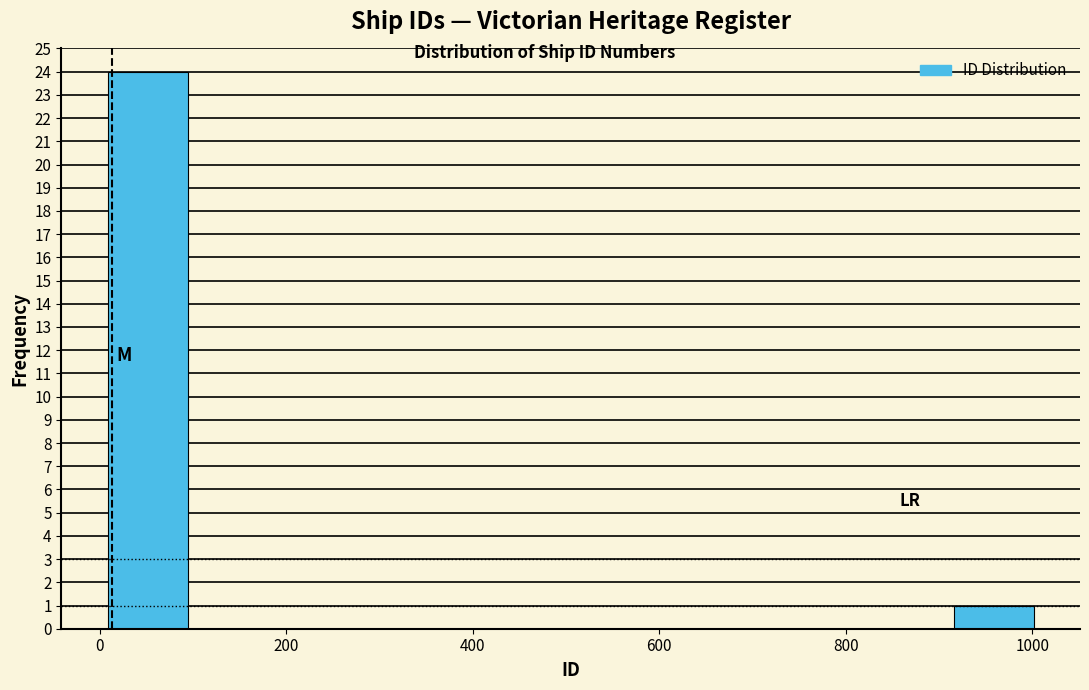

Reading left to right, transcribe this chart: for each bar, give the range it covers on the x-axis and its height. Neither the bar edges nor the heights are printed on the chart, so give them approximately, as read against the axes.

0 to 100: 24
100 to 200: 0
200 to 300: 0
300 to 400: 0
400 to 500: 0
500 to 600: 0
600 to 700: 0
700 to 800: 0
800 to 900: 0
900 to 1000: 1